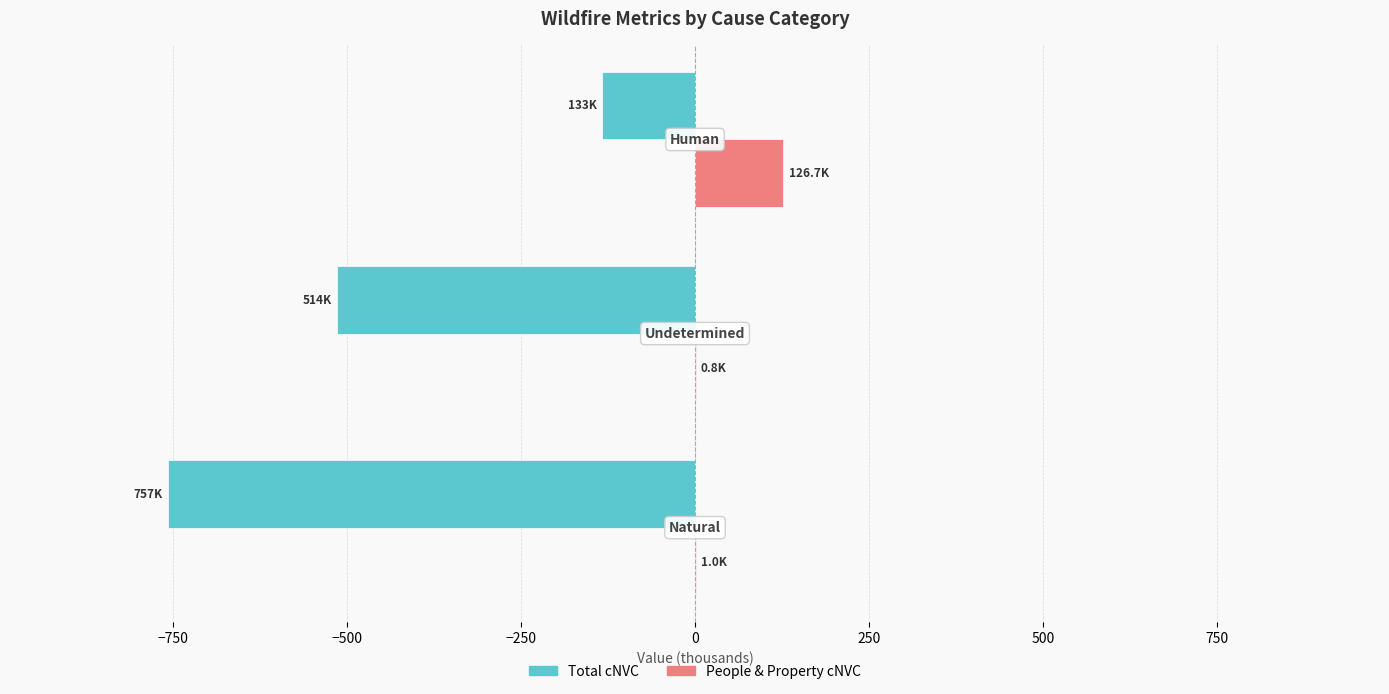

Which series has the largest total across all categories?

People & Property cNVC